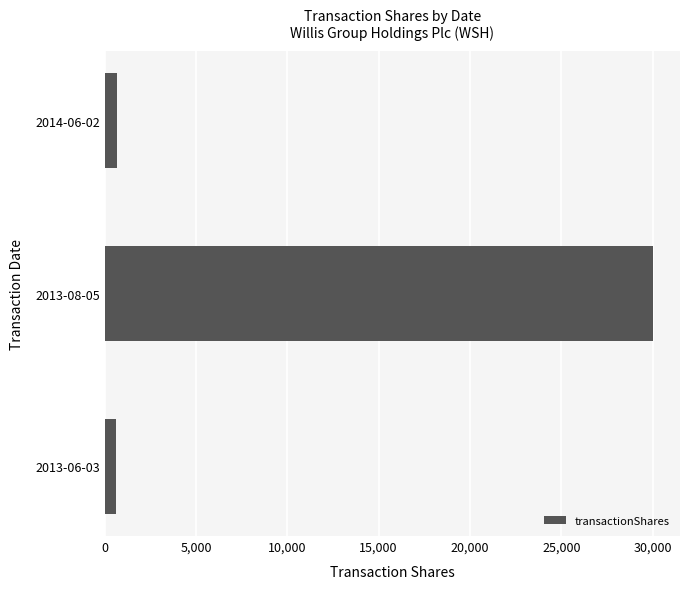

Where is the data nearest to the value 15299?

2014-06-02